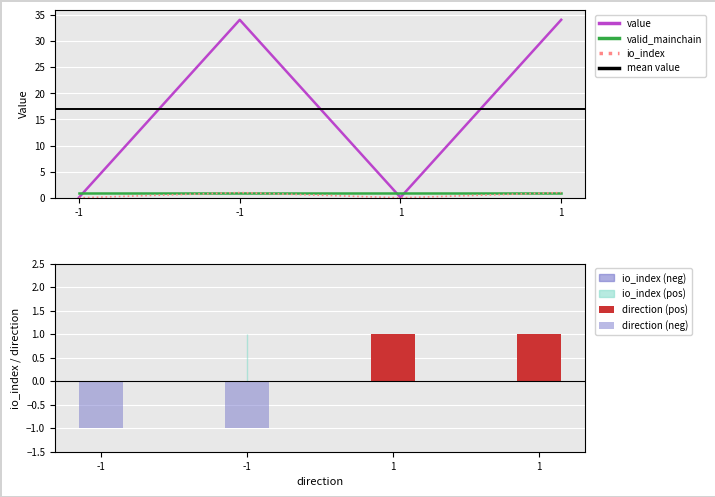

Which label corresponds to the smallest value in the chart?

-1